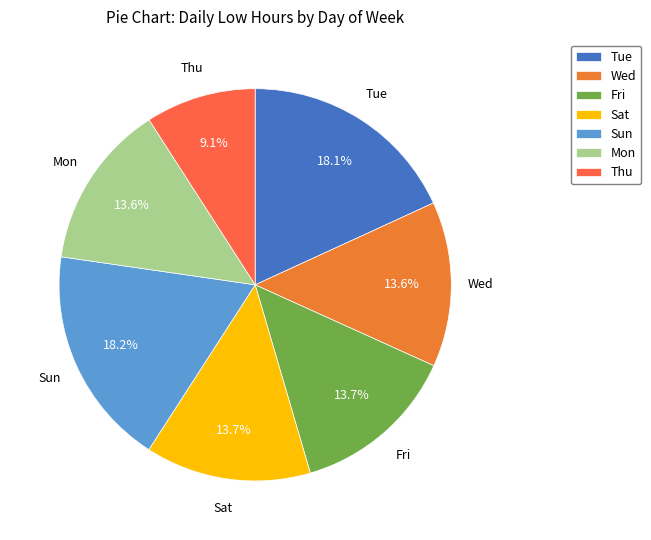

Is there any slice that represents more than half of the pie?

No